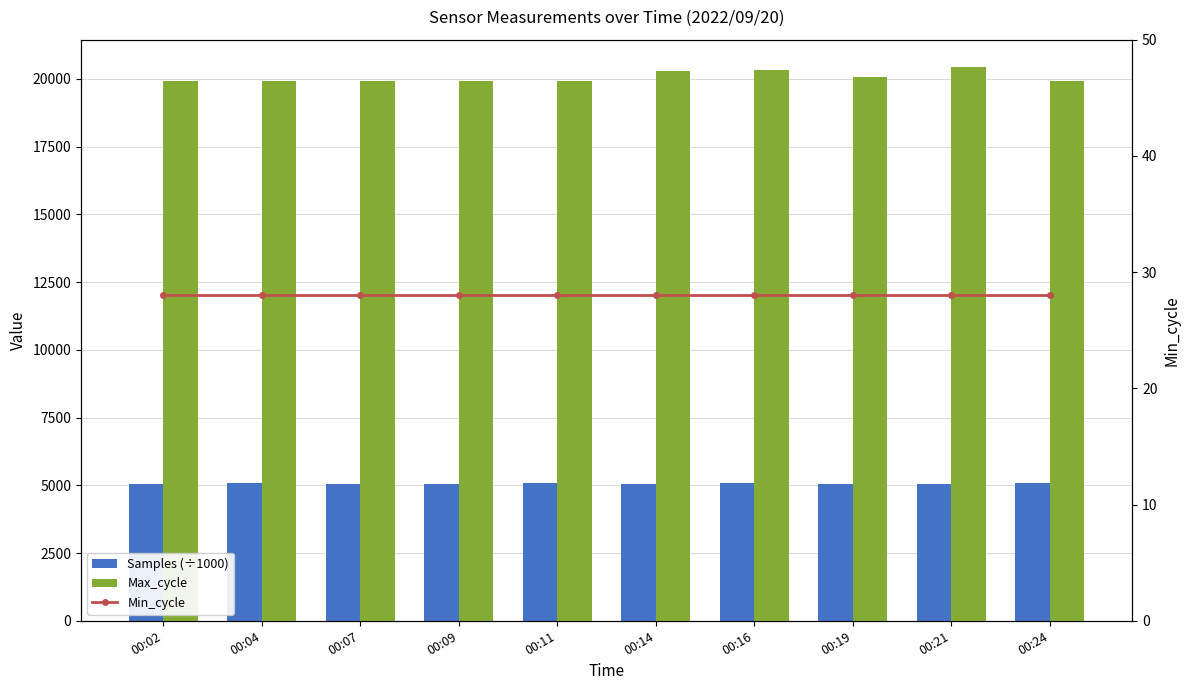

Reading left to right, what are all the values shown in this chart?

Samples (÷1000): 5060.1	5070.7	5064.0	5064.8	5070.1	5065.1	5068.5	5064.9	5065.2	5070.6
Max_cycle: 19926.0	19917.0	19920.0	19920.0	19927.0	20292.0	20338.0	20066.0	20427.0	19916.0
Min_cycle: 28.0	28.0	28.0	28.0	28.0	28.0	28.0	28.0	28.0	28.0